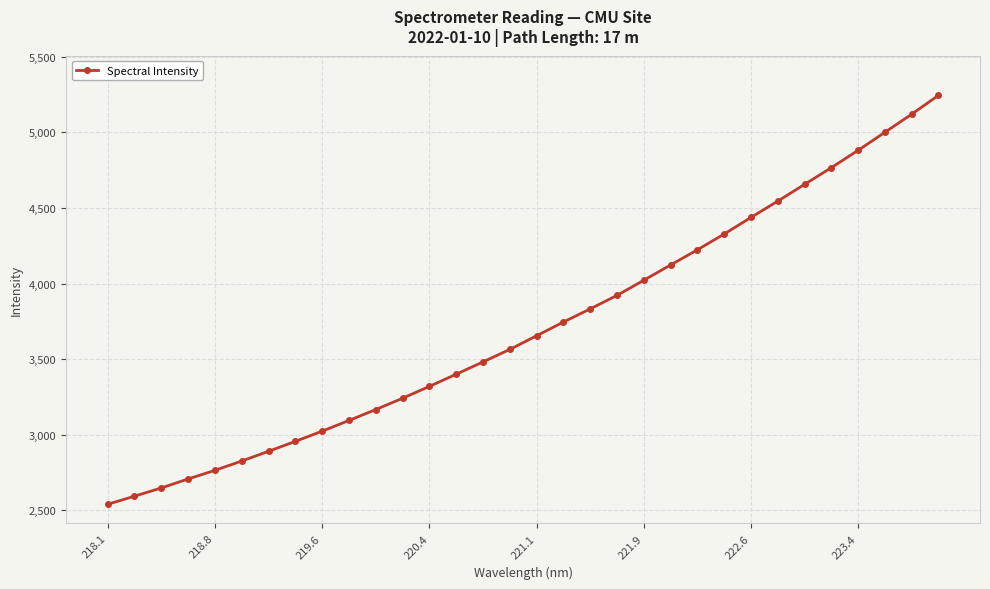

What is the sum of all values?

118730.8